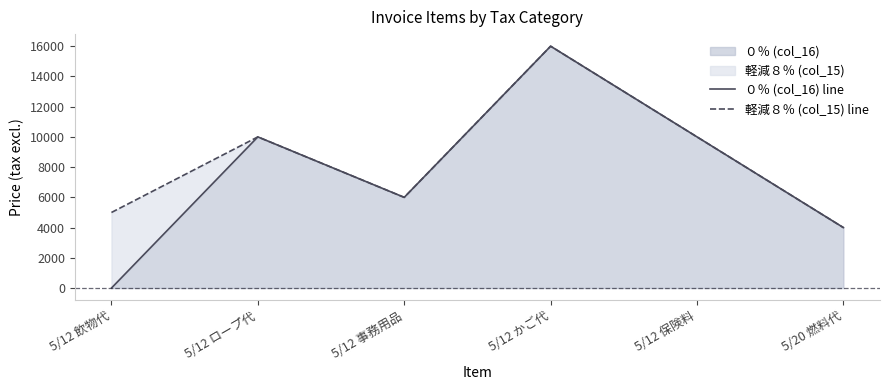

Rank the series by their maximum value, from highest to lowest.

０％ (col_16) line, 軽減８％ (col_15) line